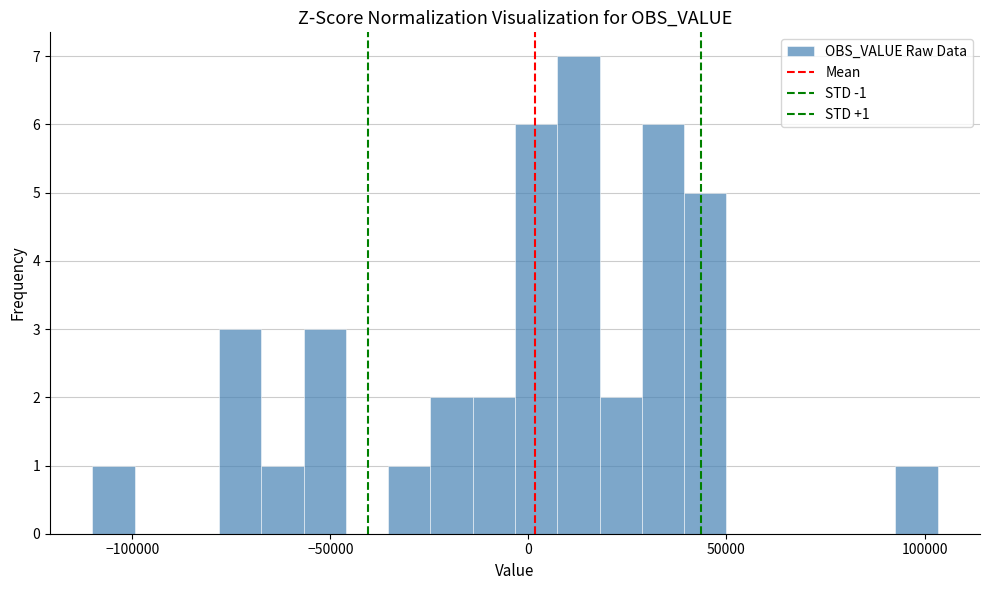

Read against the x-axis, roughly where is the centre of the tallest bar?

15000